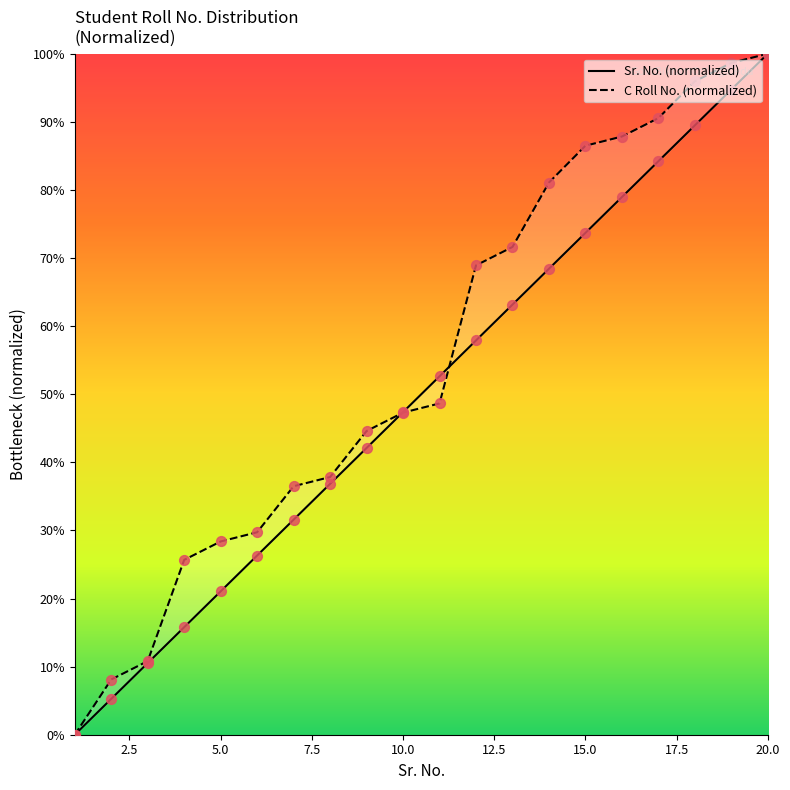

Which series has the largest total across all categories?

C Roll No.